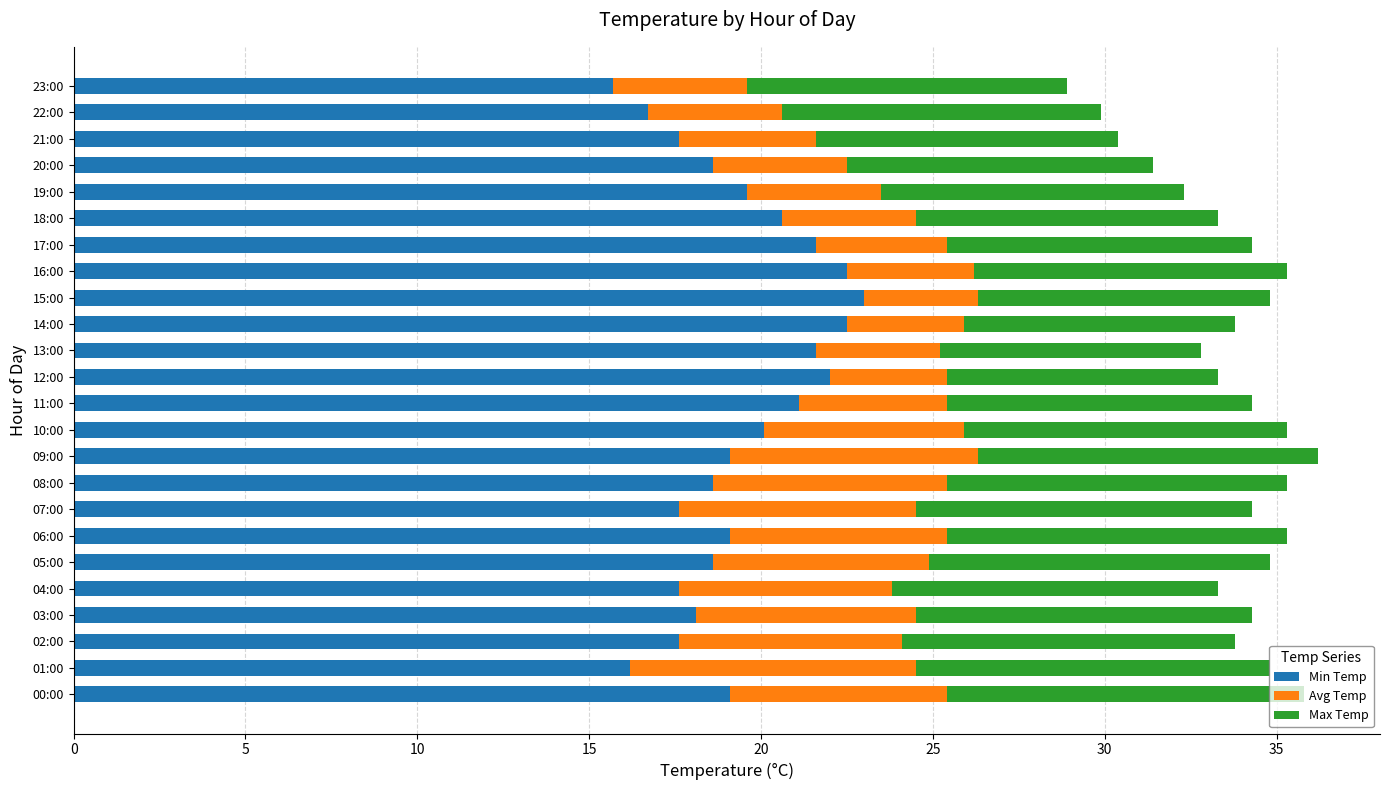

What is the difference between the maximum and minimum values in the Min Temp series?

7.3